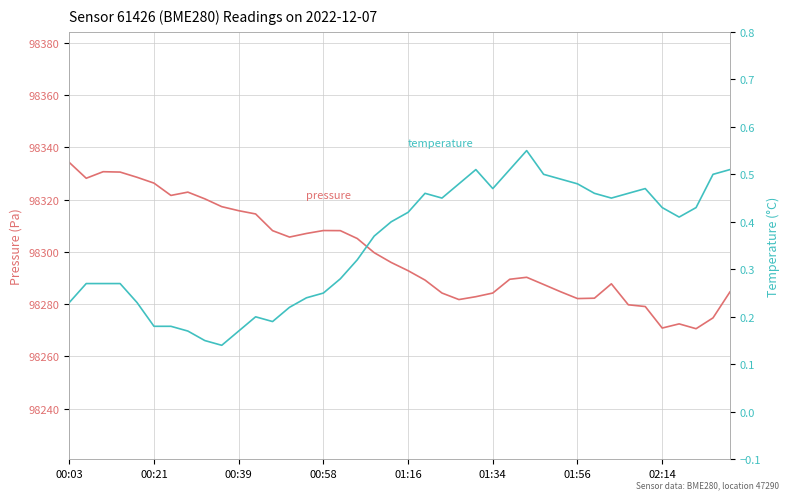

What is the smallest value displayed?

0.1